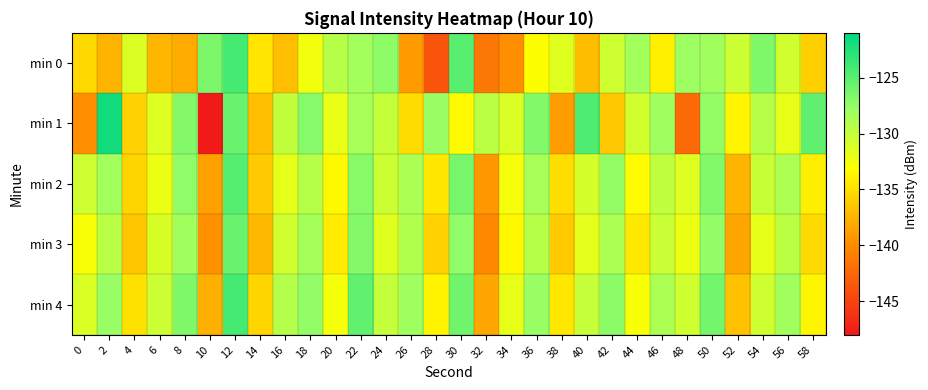

Reading left to right, list all the values displayed in this chart.

min 0: 0=-135.3	2=-137.5	4=-131.3	6=-137.4	8=-138.0	10=-126.5	12=-124.1	14=-134.6	16=-136.9	18=-132.4	20=-129.3	22=-128.3	24=-127.3	26=-139.0	28=-143.9	30=-125.0	32=-141.3	34=-139.7	36=-133.0	38=-131.5	40=-137.0	42=-130.5	44=-128.3	46=-134.0	48=-128.0	50=-128.3	52=-130.5	54=-126.6	56=-130.8	58=-136.0
min 1: 0=-139.7	2=-121.8	4=-135.8	6=-131.4	8=-126.8	10=-148.1	12=-125.7	14=-136.9	16=-129.9	18=-126.9	20=-132.0	22=-128.5	24=-130.1	26=-135.2	28=-127.8	30=-133.4	32=-129.6	34=-131.2	36=-126.7	38=-138.9	40=-124.5	42=-136.3	44=-130.8	46=-128.1	48=-142.3	50=-127.6	52=-133.7	54=-129.4	56=-131.9	58=-125.3
min 2: 0=-130.5	2=-128.3	4=-135.6	6=-132.1	8=-127.4	10=-138.7	12=-124.9	14=-136.2	16=-131.8	18=-129.3	20=-133.5	22=-127.1	24=-130.4	26=-128.8	28=-134.6	30=-126.3	32=-139.2	34=-132.7	36=-128.5	38=-135.1	40=-130.9	42=-127.6	44=-133.3	46=-129.8	48=-131.4	50=-126.8	52=-137.5	54=-130.2	56=-128.9	58=-134.1
min 3: 0=-132.8	2=-129.5	4=-136.4	6=-131.1	8=-128.2	10=-139.6	12=-125.7	14=-137.3	16=-130.6	18=-128.4	20=-134.2	22=-126.9	24=-131.5	26=-129.1	28=-135.8	30=-127.4	32=-140.1	34=-133.6	36=-129.3	38=-136.2	40=-131.7	42=-128.8	44=-134.5	46=-130.3	48=-132.1	50=-127.5	52=-138.4	54=-131.8	56=-129.6	58=-135.3
min 4: 0=-131.2	2=-127.8	4=-134.9	6=-130.4	8=-126.6	10=-137.8	12=-124.1	14=-135.6	16=-129.2	18=-127.5	20=-132.7	22=-125.4	24=-130.0	26=-128.1	28=-133.8	30=-126.0	32=-138.4	34=-131.9	36=-127.8	38=-134.6	40=-130.1	42=-127.2	44=-132.9	46=-128.7	48=-130.5	50=-126.1	52=-136.8	54=-130.5	56=-128.2	58=-133.7